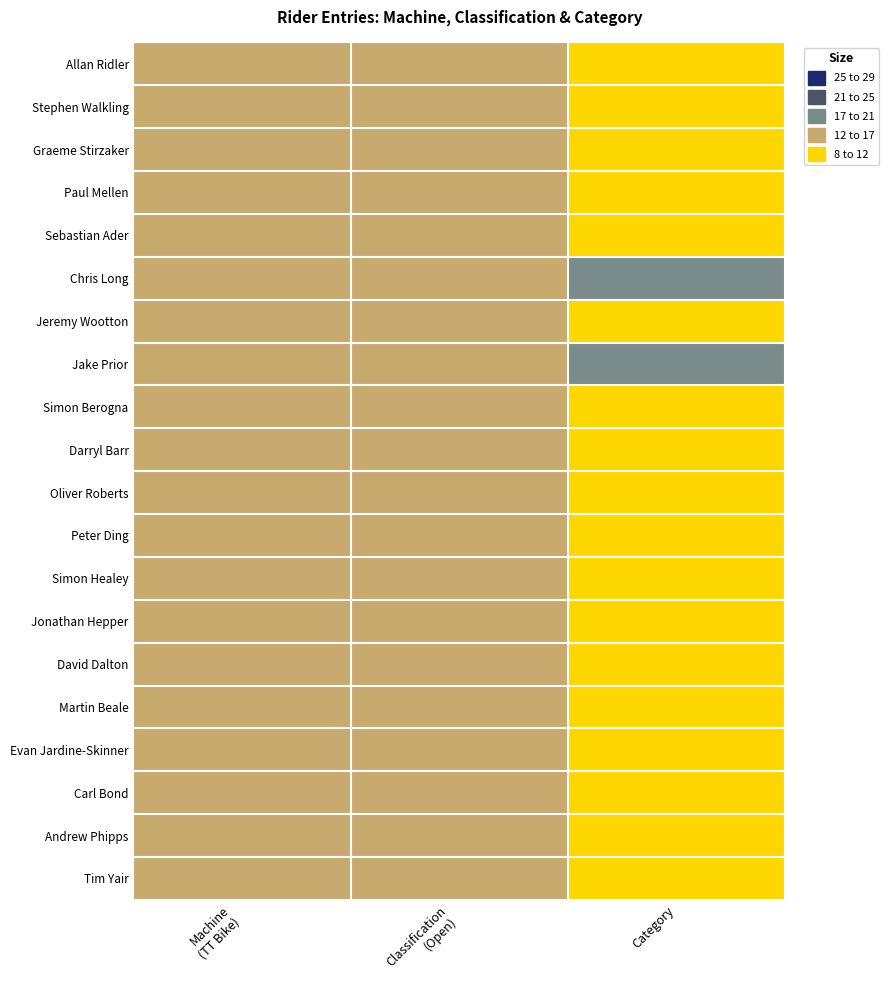

List the series in order of their peak value, highest first.

Chris Long, Jake Prior, Allan Ridler, Stephen Walkling, Graeme Stirzaker, Paul Mellen, Sebastian Ader, Jeremy Wootton, Simon Berogna, Darryl Barr, Oliver Roberts, Peter Ding, Simon Healey, Jonathan Hepper, David Dalton, Martin Beale, Evan Jardine-Skinner, Carl Bond, Andrew Phipps, Tim Yair